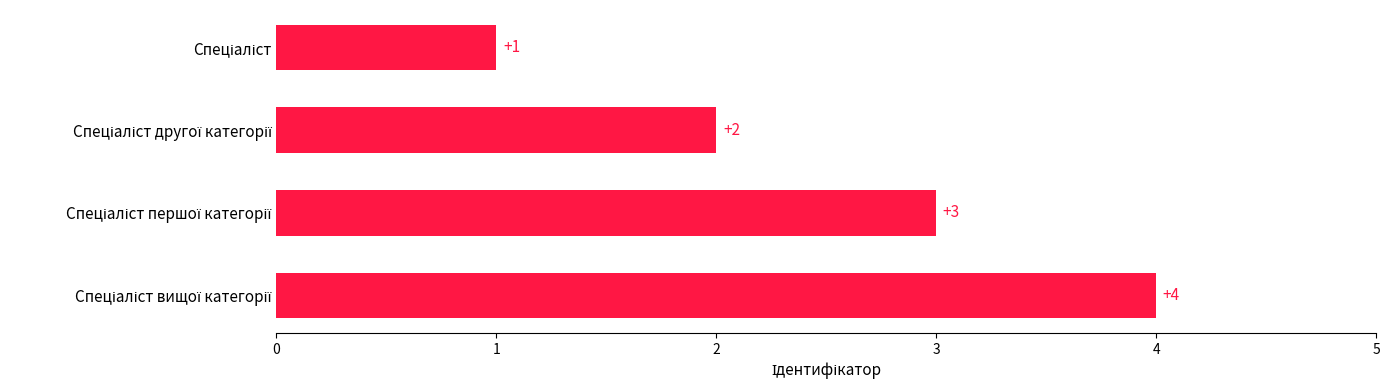

What is the value of the 3rd bar from the top?

3